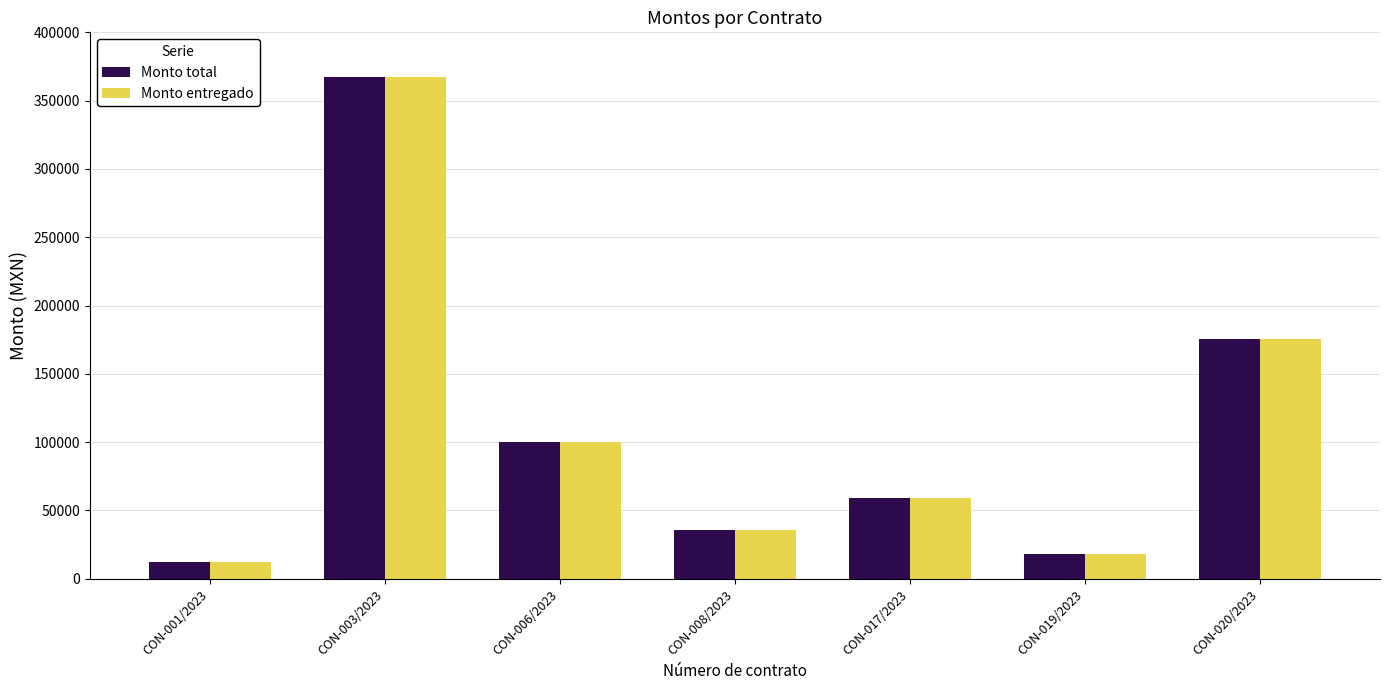

Reading left to right, extract all data points from this chart.

Monto total: CON-001/2023=12258.9	CON-003/2023=367309.8	CON-006/2023=99920.0	CON-008/2023=36000.0	CON-017/2023=59390.8	CON-019/2023=17816.2	CON-020/2023=175380.0
Monto entregado: CON-001/2023=12258.9	CON-003/2023=367309.8	CON-006/2023=99920.0	CON-008/2023=36000.0	CON-017/2023=59390.8	CON-019/2023=17816.2	CON-020/2023=175380.0